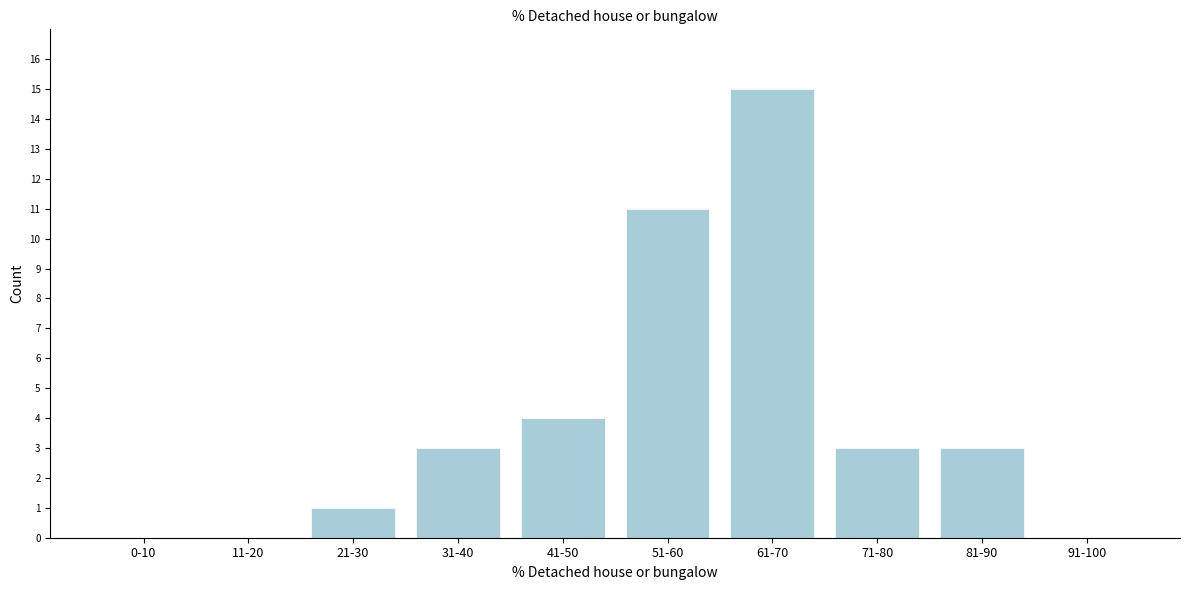

Reading left to right, transcribe all the data shown in this chart.

0-10=0	11-20=0	21-30=1	31-40=3	41-50=4	51-60=11	61-70=15	71-80=3	81-90=3	91-100=0